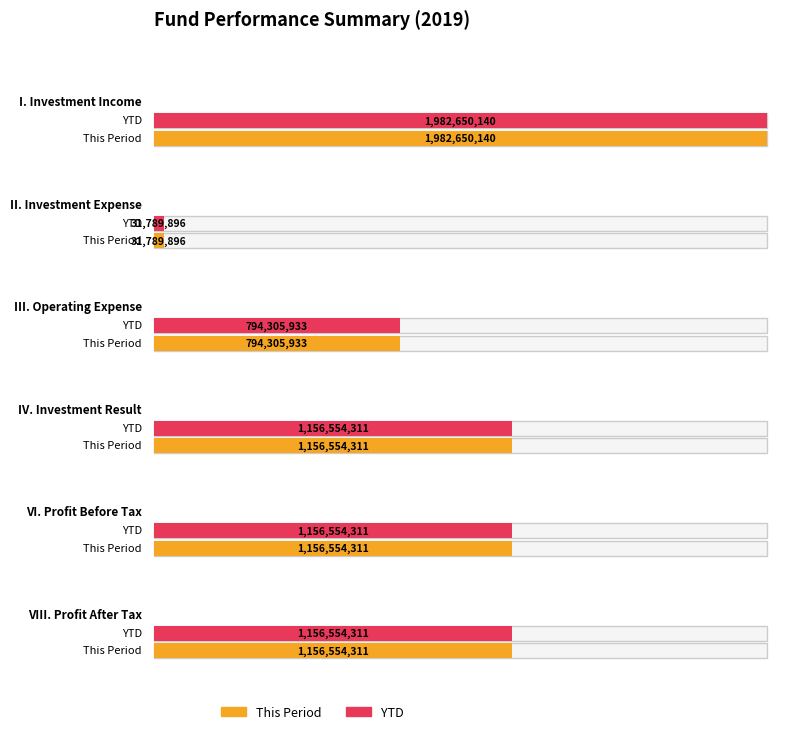

How many values in the This Period series exceed 1156554311?

1